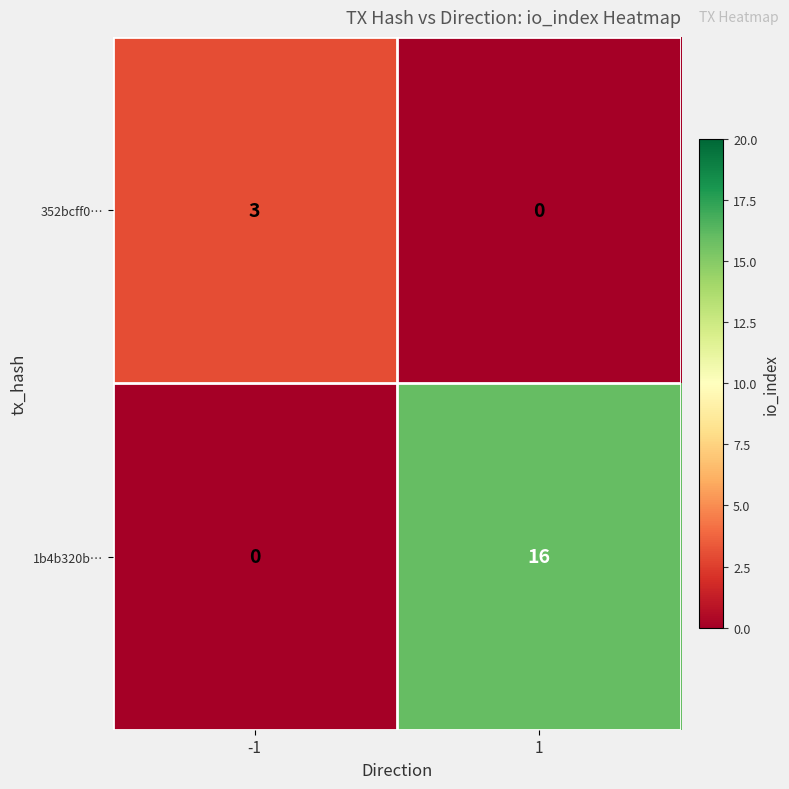

What is the difference between the highest and lowest values at 1?

16